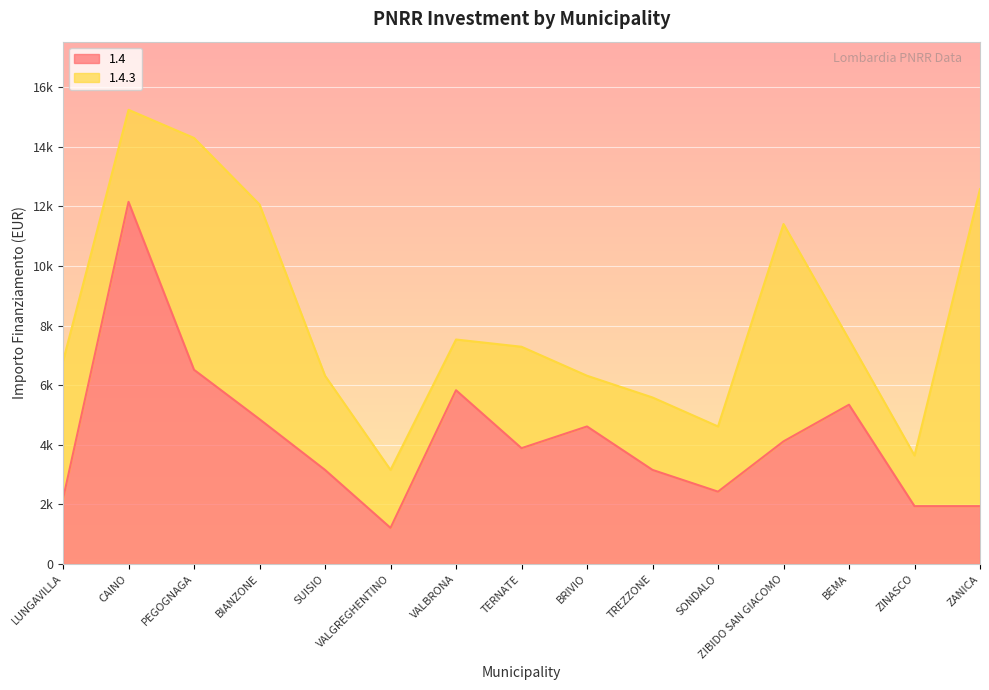

What is the average value?

4224